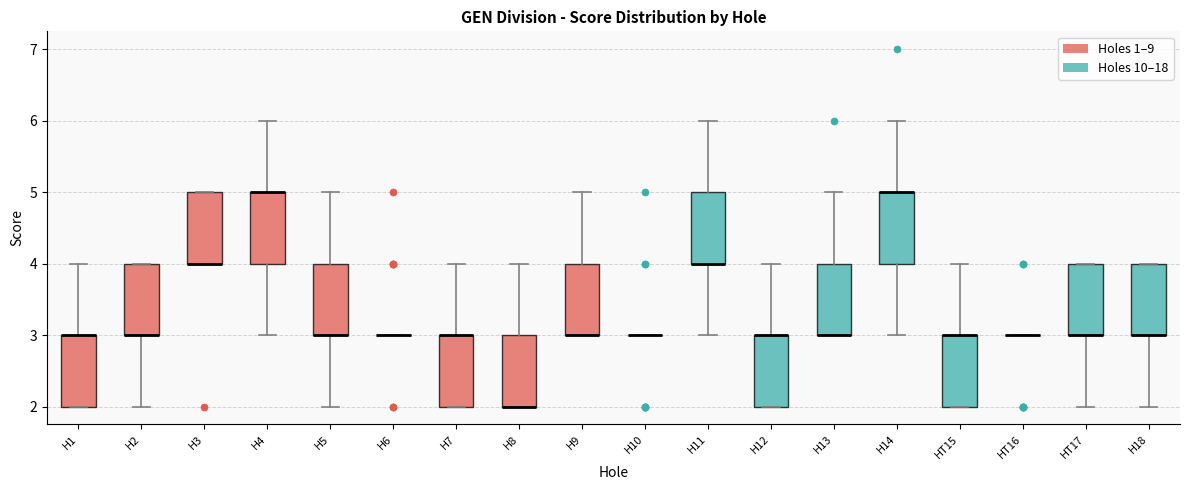

Reading left to right, read every box against the y-axis: the position of its median line, the range the box covers, and the ends of its whiskers. The values are not printed on the chart, so give them approximately, as read against the axis.

H1: median 3 (drawn on the box's upper edge), box 2 to 3, whiskers 2 to 4
H2: median 3 (drawn on the box's lower edge), box 3 to 4, whiskers 2 to 4
H3: median 4 (drawn on the box's lower edge), box 4 to 5, whiskers 4 to 5
H4: median 5 (drawn on the box's upper edge), box 4 to 5, whiskers 3 to 6
H5: median 3 (drawn on the box's lower edge), box 3 to 4, whiskers 2 to 5
H6: box collapsed to a line at 3, whiskers 3 to 3
H7: median 3 (drawn on the box's upper edge), box 2 to 3, whiskers 2 to 4
H8: median 2 (drawn on the box's lower edge), box 2 to 3, whiskers 2 to 4
H9: median 3 (drawn on the box's lower edge), box 3 to 4, whiskers 3 to 5
H10: box collapsed to a line at 3, whiskers 3 to 3
H11: median 4 (drawn on the box's lower edge), box 4 to 5, whiskers 3 to 6
H12: median 3 (drawn on the box's upper edge), box 2 to 3, whiskers 2 to 4
H13: median 3 (drawn on the box's lower edge), box 3 to 4, whiskers 3 to 5
H14: median 5 (drawn on the box's upper edge), box 4 to 5, whiskers 3 to 6
HT15: median 3 (drawn on the box's upper edge), box 2 to 3, whiskers 2 to 4
HT16: box collapsed to a line at 3, whiskers 3 to 3
HT17: median 3 (drawn on the box's lower edge), box 3 to 4, whiskers 2 to 4
H18: median 3 (drawn on the box's lower edge), box 3 to 4, whiskers 2 to 4